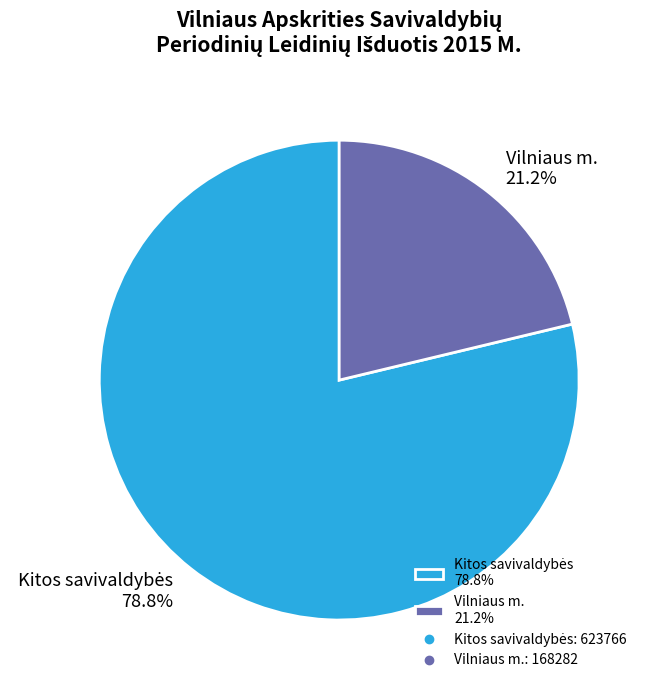

To the nearest percent, what is the average slice percentage?

50%